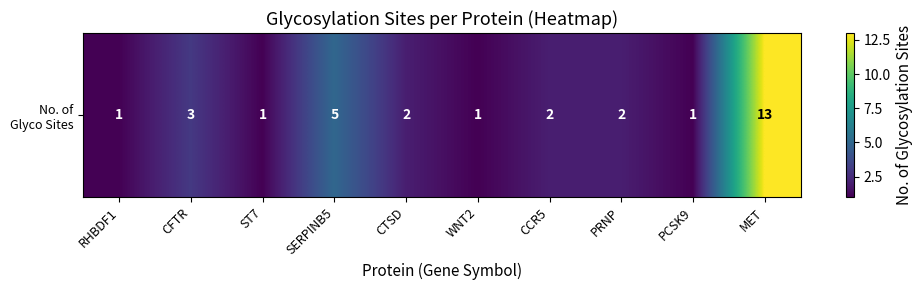

Rank the categories by value from highest to lowest.

MET, SERPINB5, CFTR, CTSD, CCR5, PRNP, RHBDF1, ST7, WNT2, PCSK9